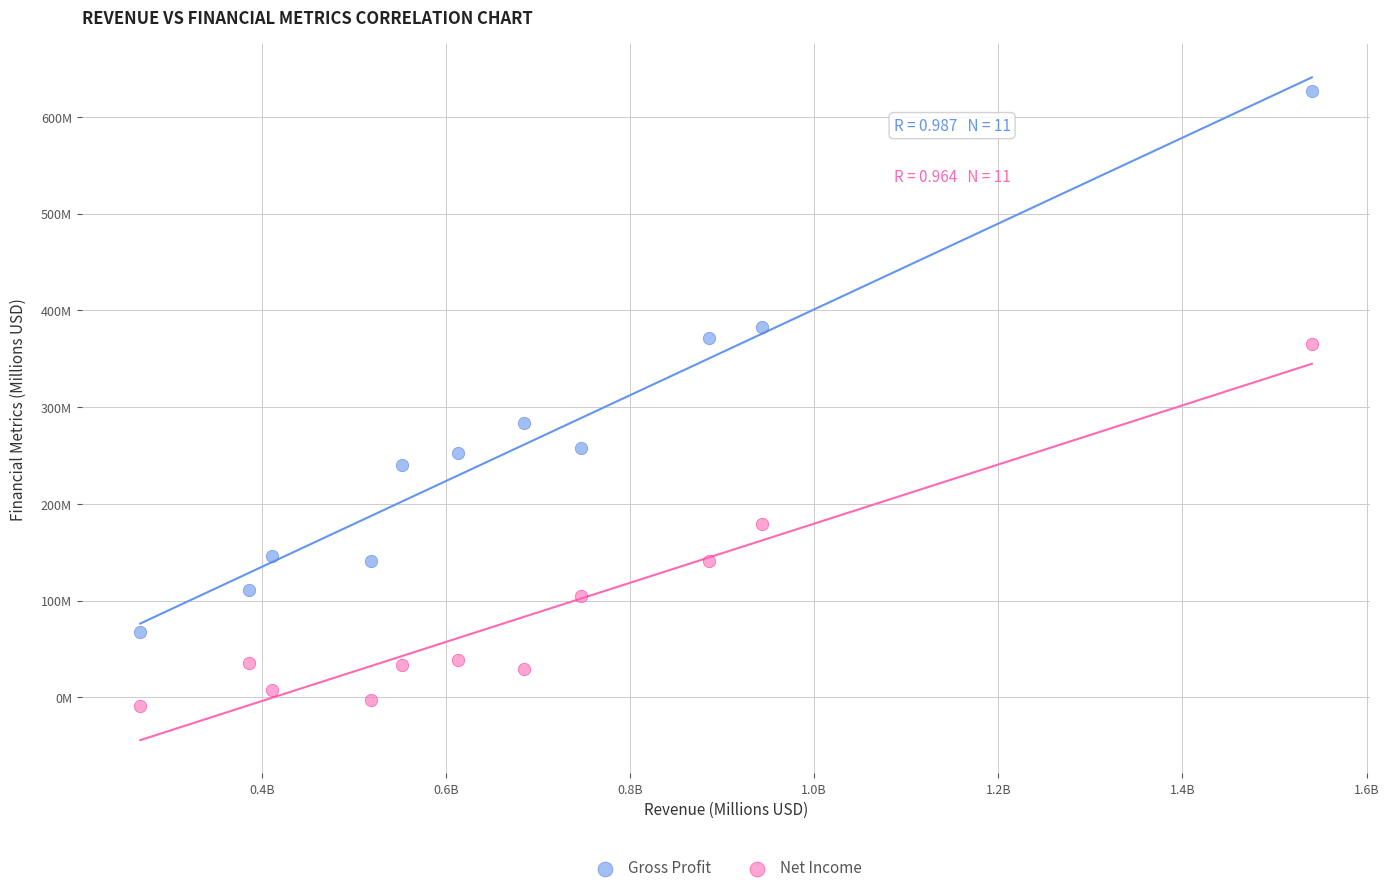

What are all the series names shown in the legend?

Gross Profit, Net Income